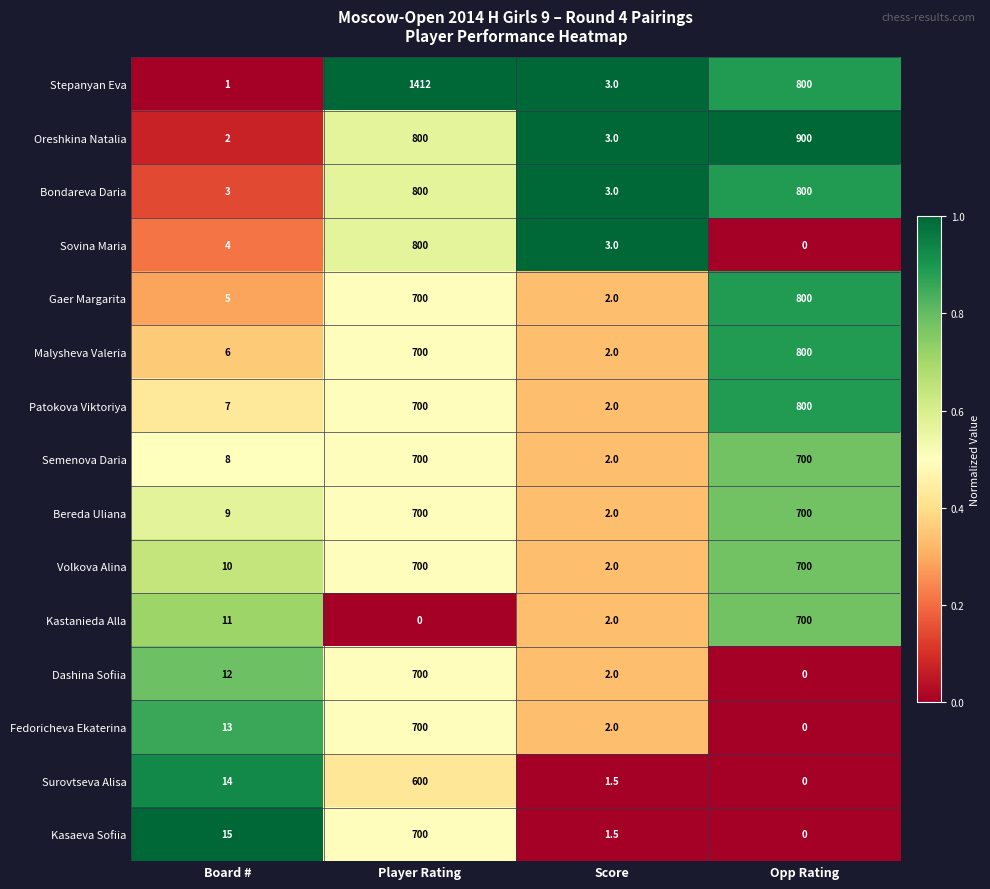

Which series has the largest total across all categories?

Stepanyan Eva